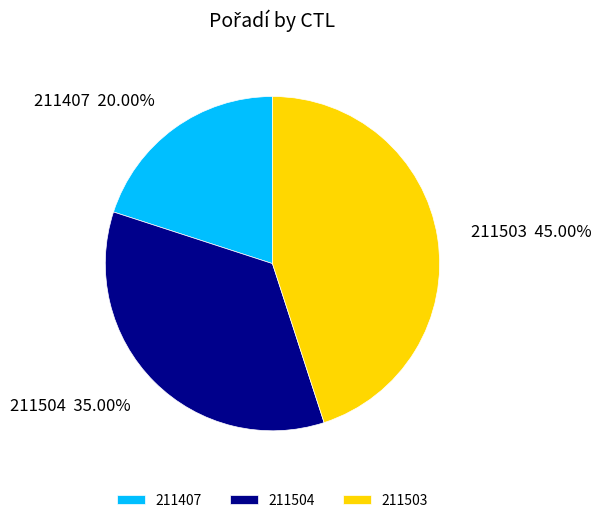

To the nearest percent, what is the average slice percentage?

33%